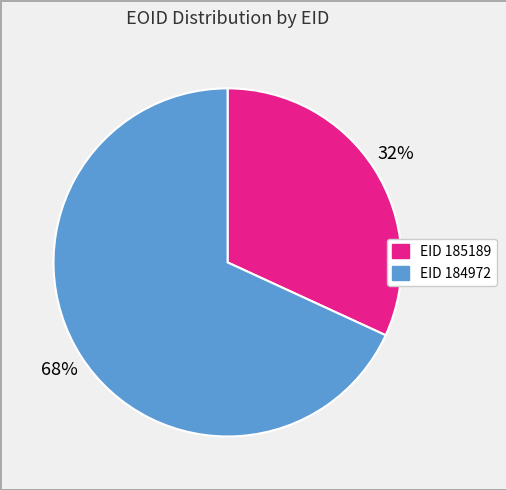

Does any single category account for the majority?

Yes